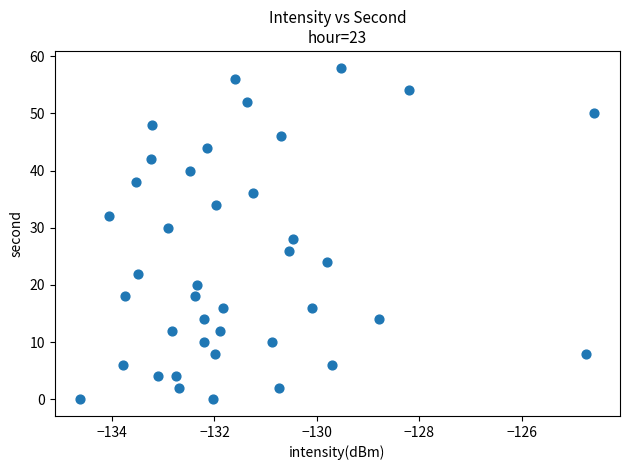

What is the range of Y values (max minus min)?

58